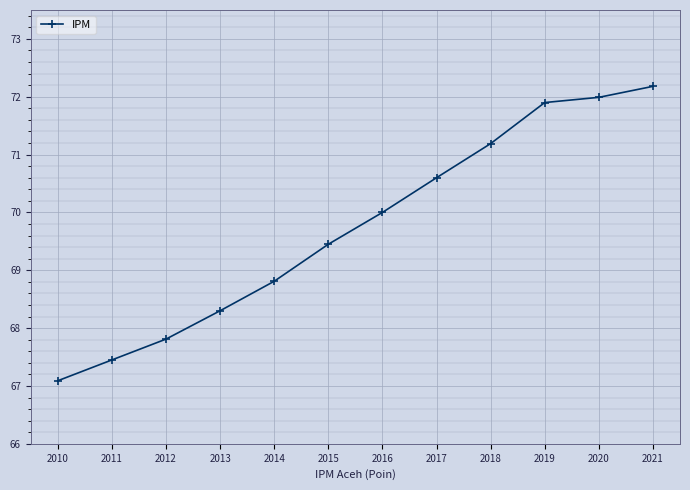

Reading left to right, what are all the values shown in this chart?

2010=67.1	2011=67.5	2012=67.8	2013=68.3	2014=68.8	2015=69.5	2016=70.0	2017=70.6	2018=71.2	2019=71.9	2020=72.0	2021=72.2